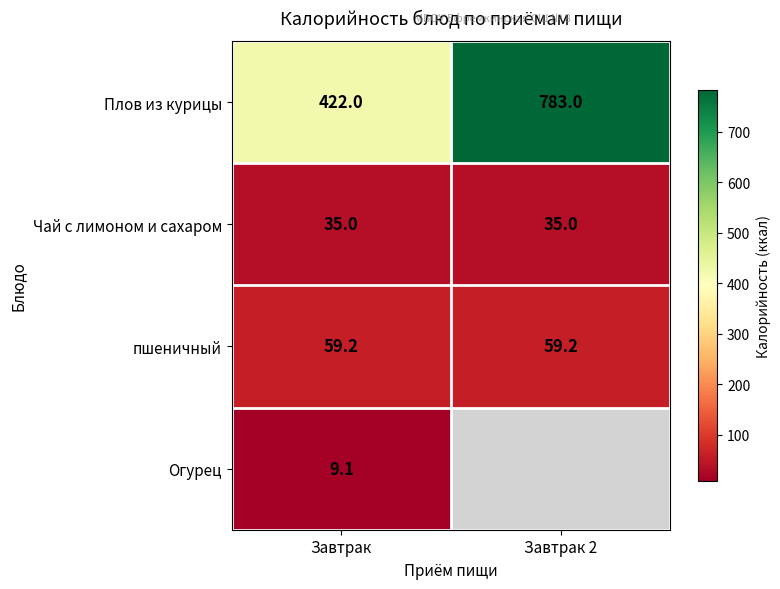

Rank the categories by Плов из курицы value from lowest to highest.

Завтрак, Завтрак 2